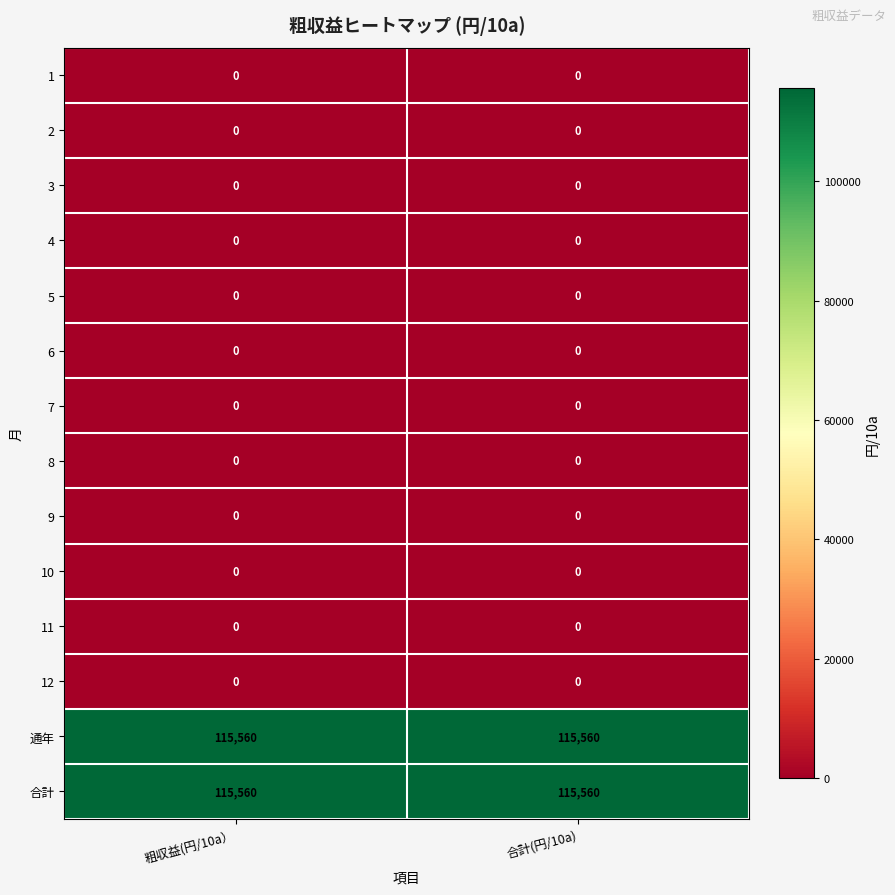

The value of 3 at 粗収益(円/10a） is 0. True or false?

True